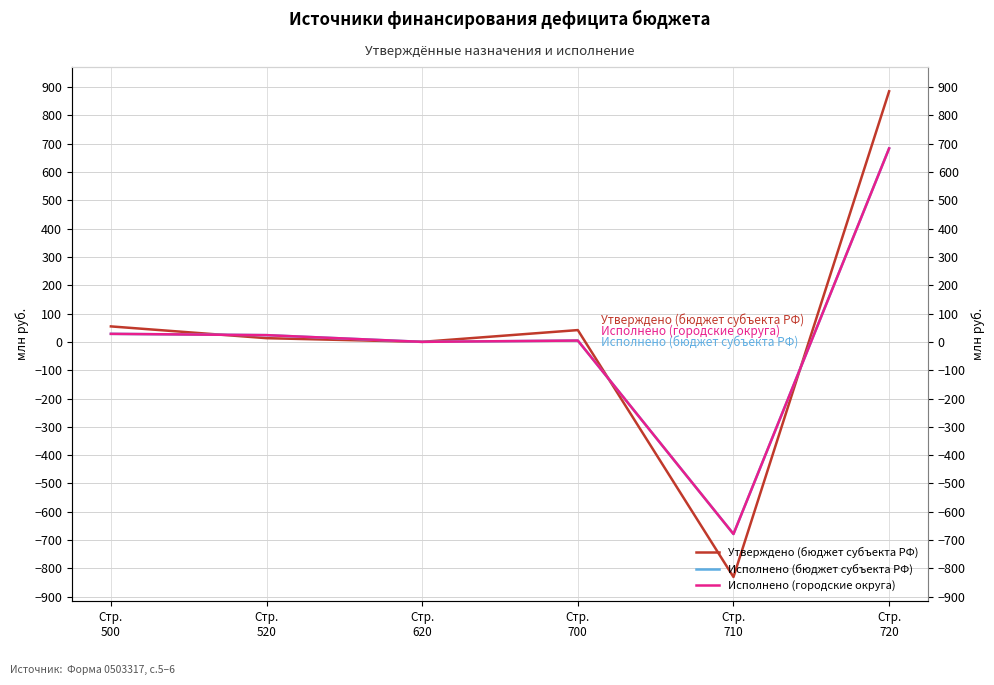

Is it true that Утверждено (бюджет субъекта РФ) equals 71.7 at Стр.
700?

False